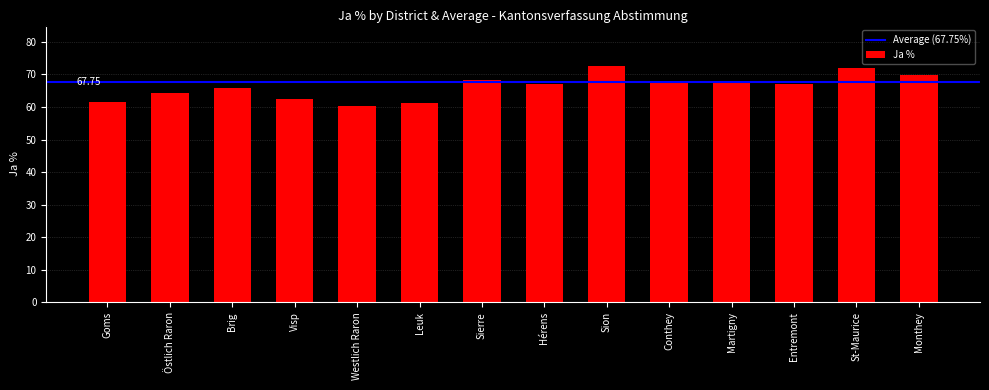

Which has a higher value, Visp or Sion?

Sion